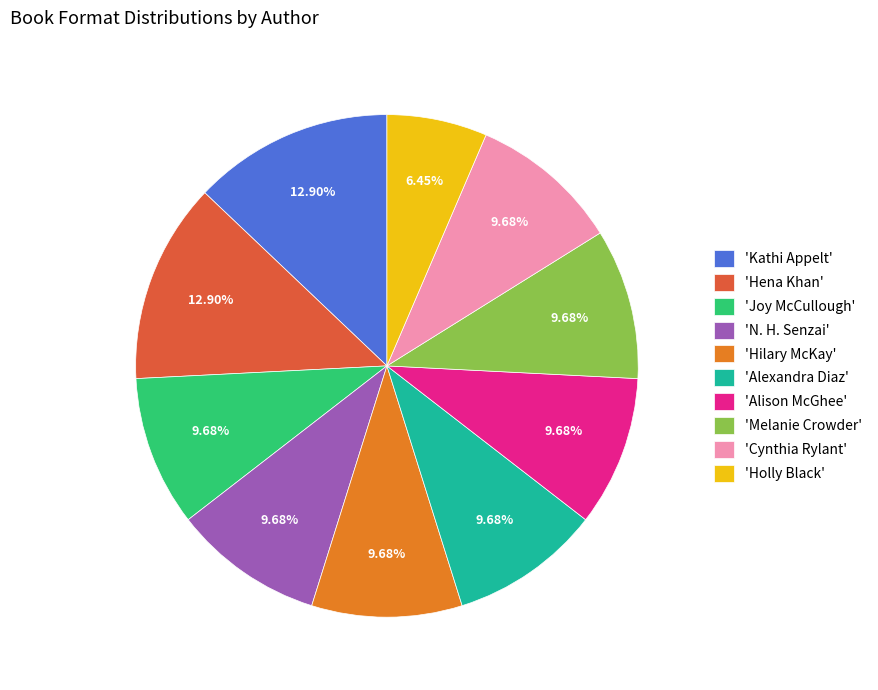

Combined, do 'Hena Khan' and 'Alexandra Diaz' account for over 50%?

No